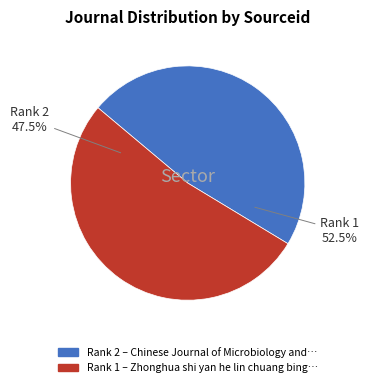

Do Chinese Journal of Microbiology and Immunology and Zhonghua shi yan he lin chuang bing du xue za zhi together represent more than half of the pie?

Yes